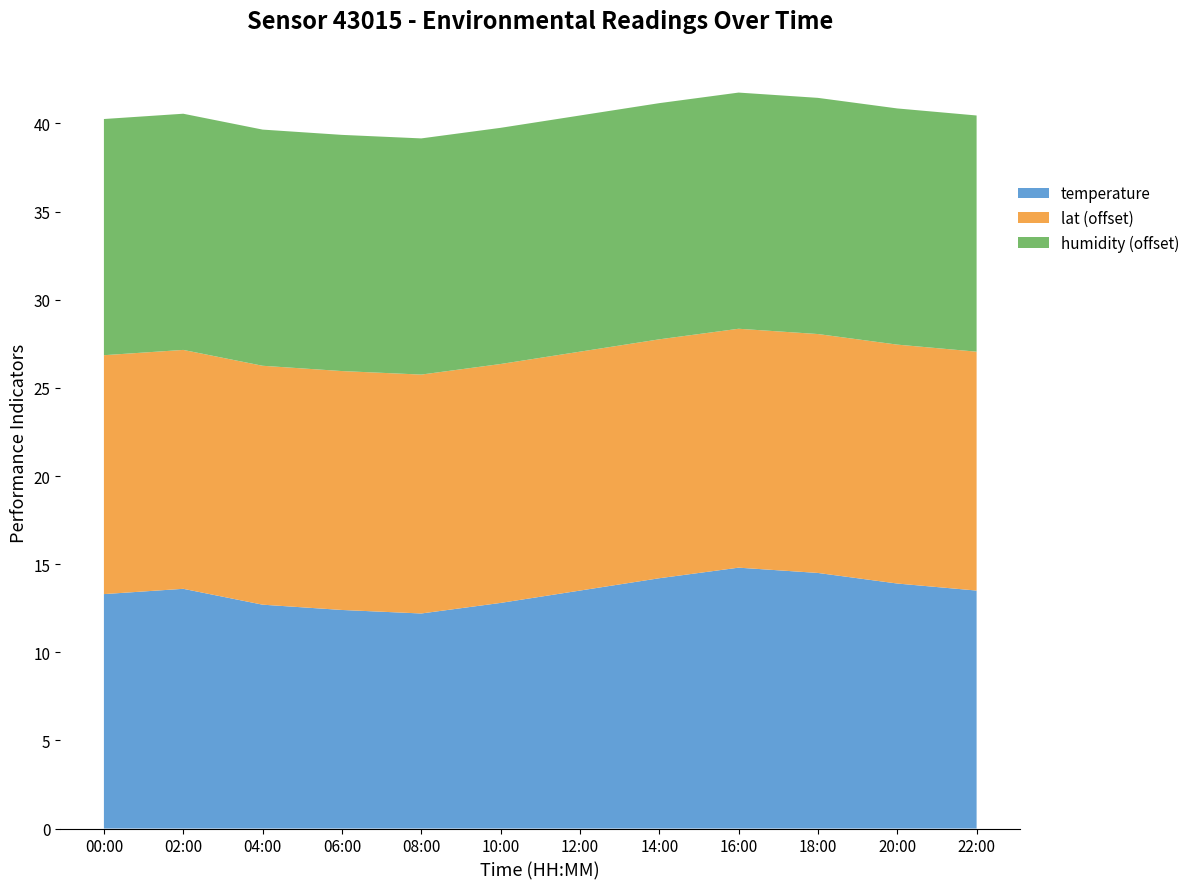

Reading left to right, extract all data points from this chart.

temperature: 00:00=13.3	02:00=13.6	04:00=12.7	06:00=12.4	08:00=12.2	10:00=12.8	12:00=13.5	14:00=14.2	16:00=14.8	18:00=14.5	20:00=13.9	22:00=13.5
humidity: 00:00=99.9	02:00=99.9	04:00=99.9	06:00=99.9	08:00=99.9	10:00=99.9	12:00=99.9	14:00=99.9	16:00=99.9	18:00=99.9	20:00=99.9	22:00=99.9
lat: 00:00=50.6	02:00=50.6	04:00=50.6	06:00=50.6	08:00=50.6	10:00=50.6	12:00=50.6	14:00=50.6	16:00=50.6	18:00=50.6	20:00=50.6	22:00=50.6